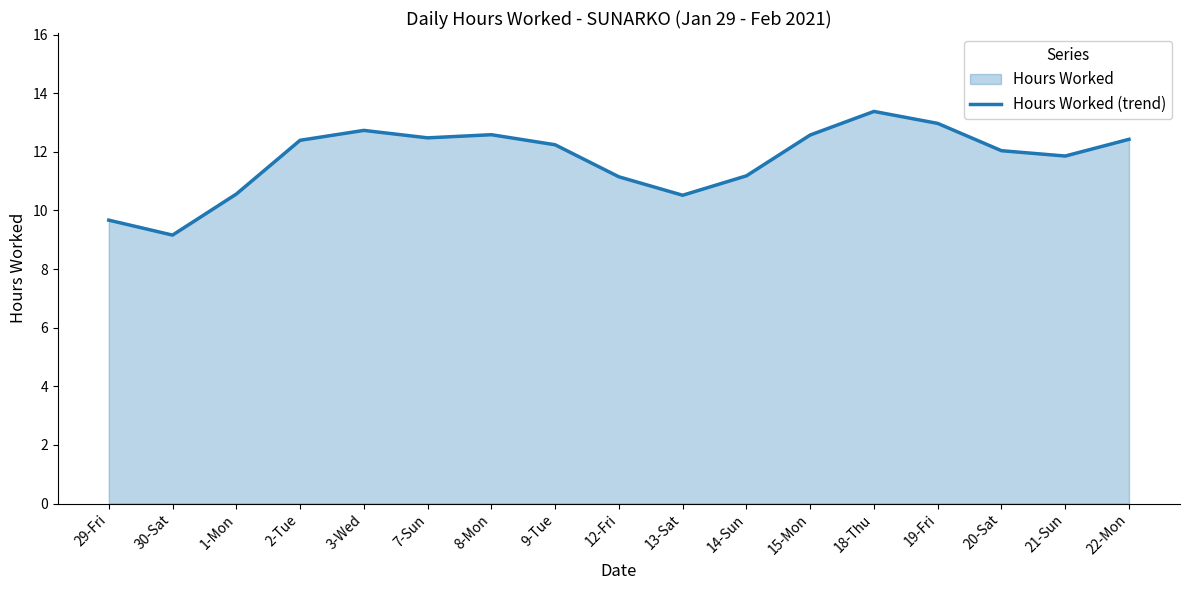

Which category has the highest value across all series?

18-Thu